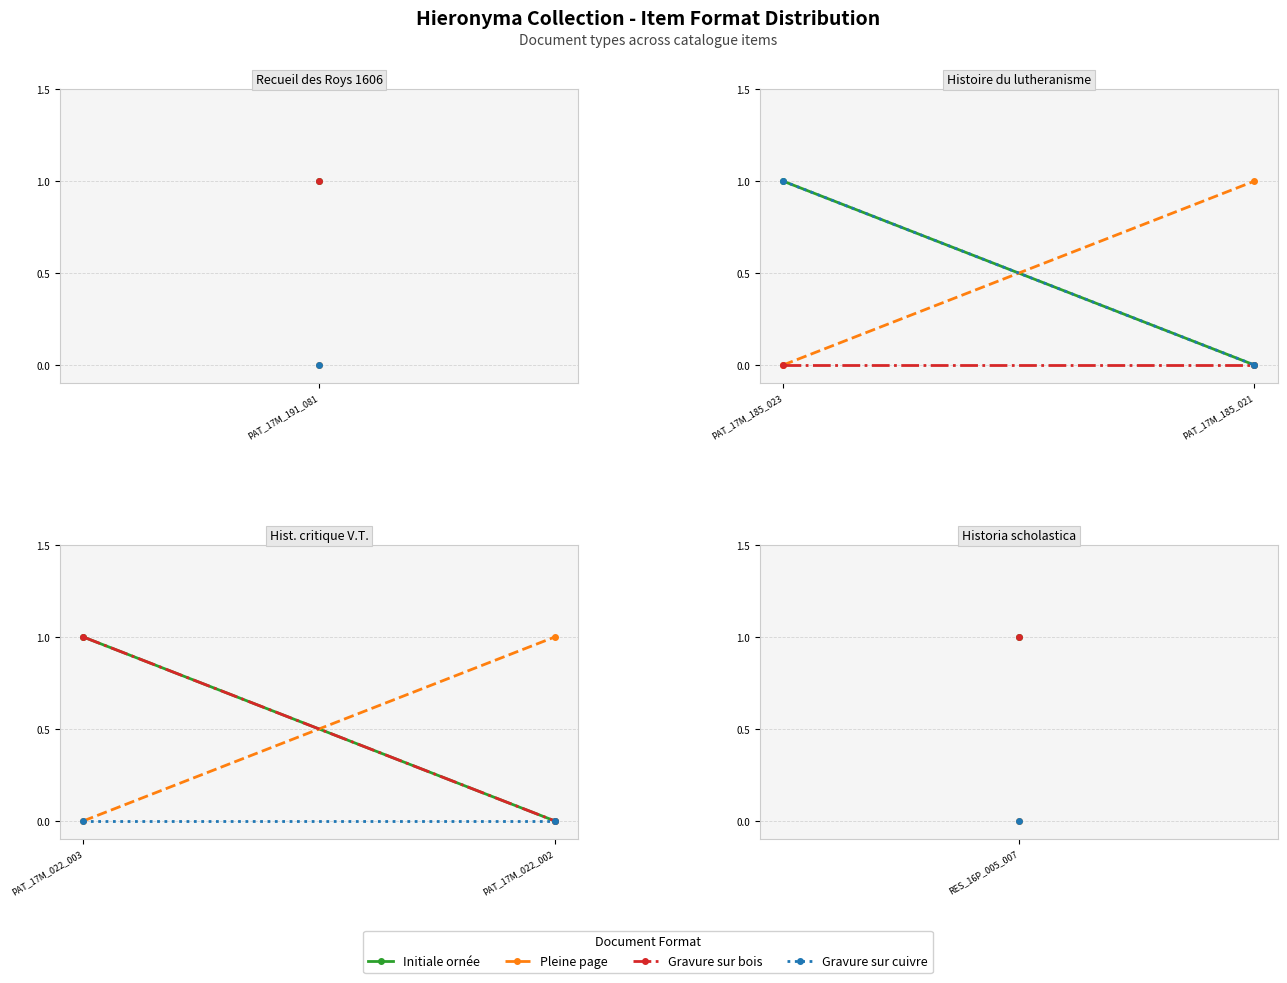

At which category is the sum across all series the highest?

PAT_17M_022_003